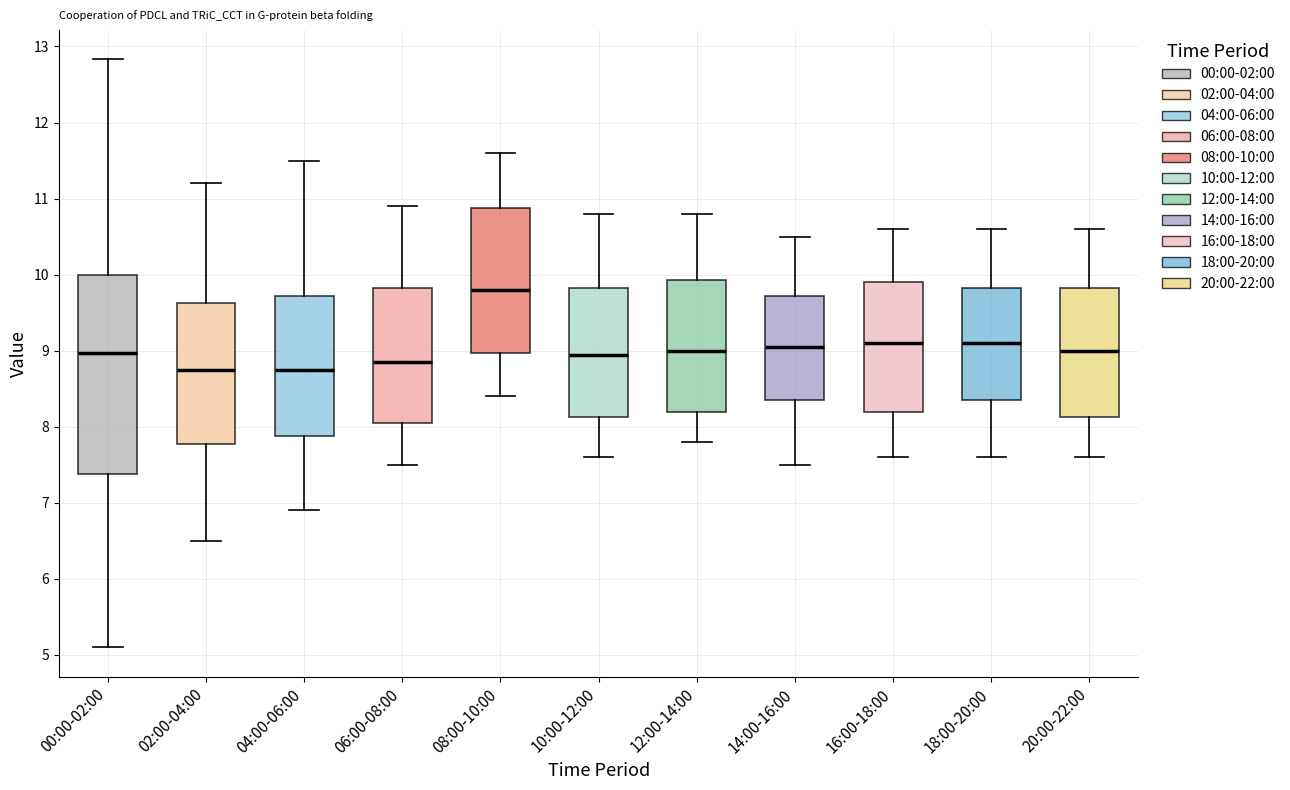

Comparing the boxes themselves (not the whiskers), which one is the tallest?

00:00-02:00